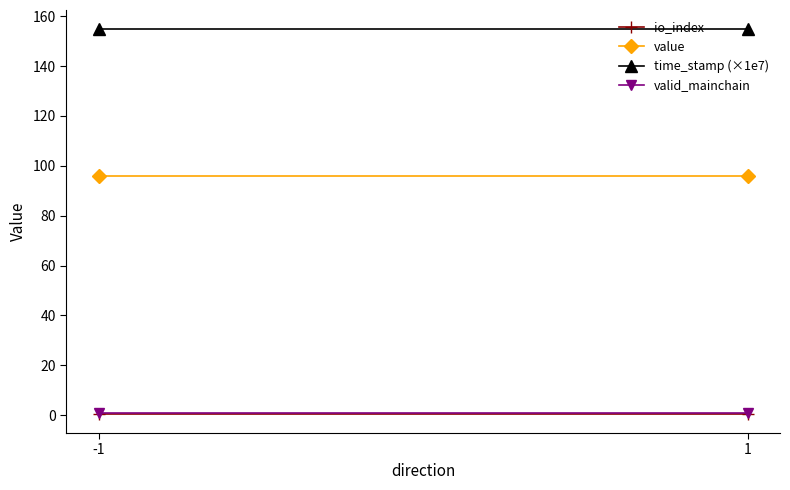

At how many categories does at least one series exceed 108?

2